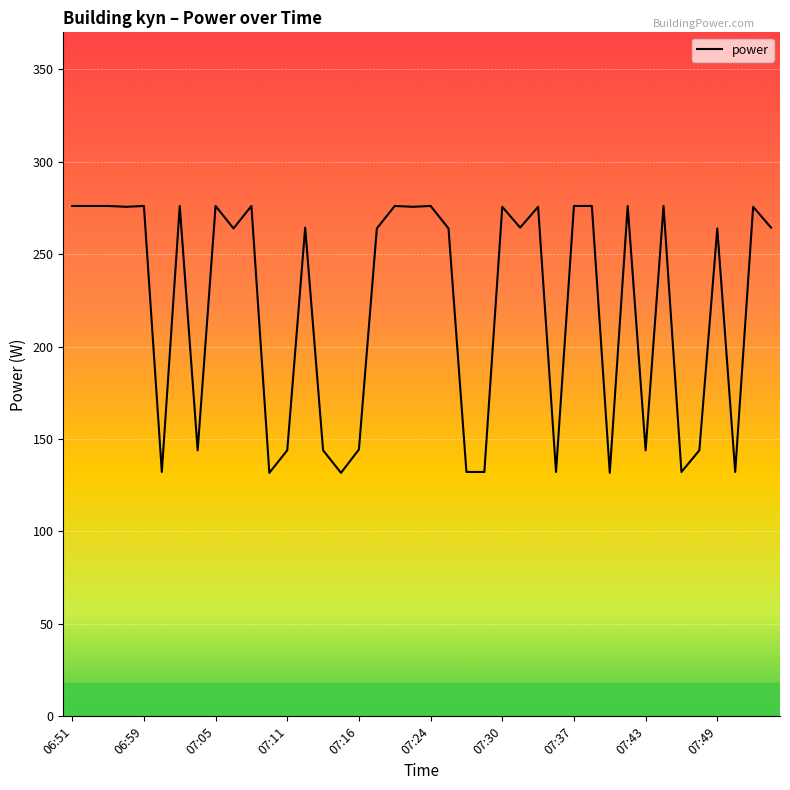

What is the greatest value displayed?

276.1